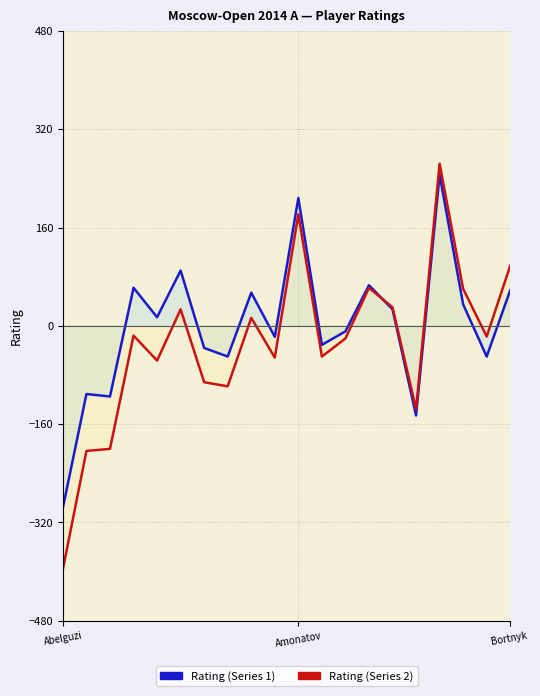

How many values in the Rating (Series 2) series exceed -17?

9